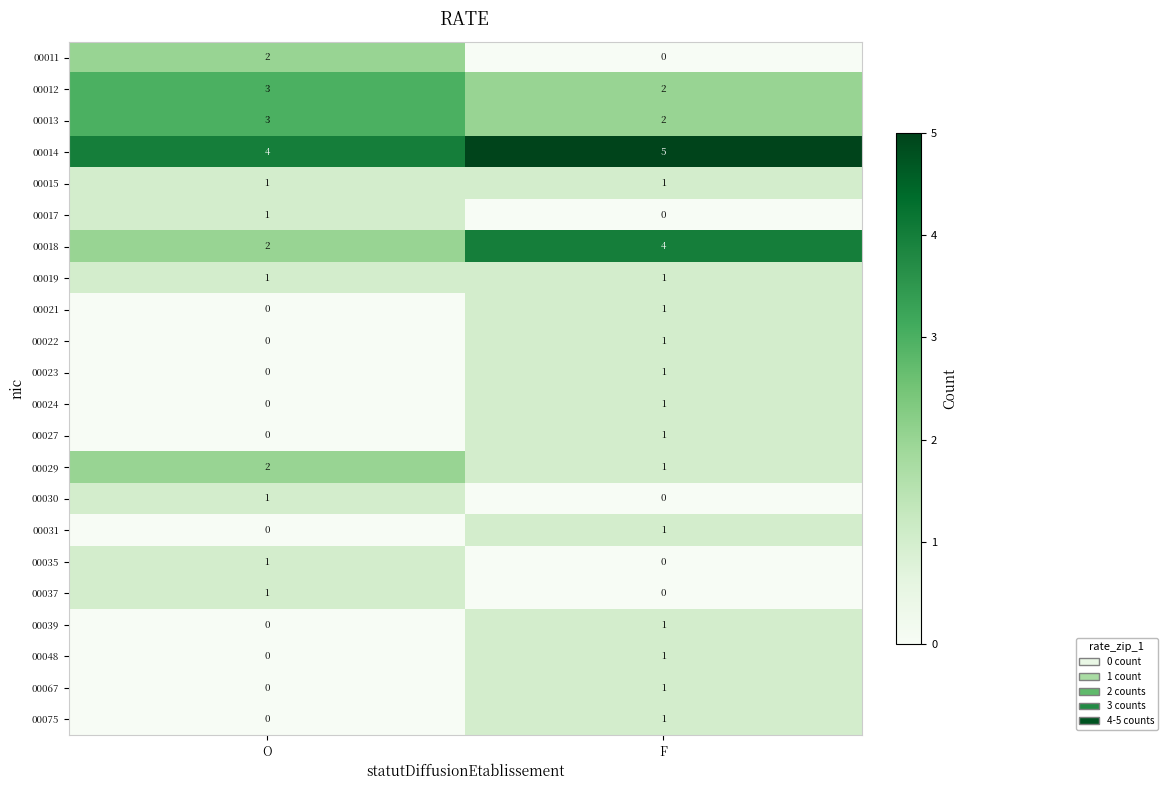

What is the sum of the 00029 values at F and O?

3